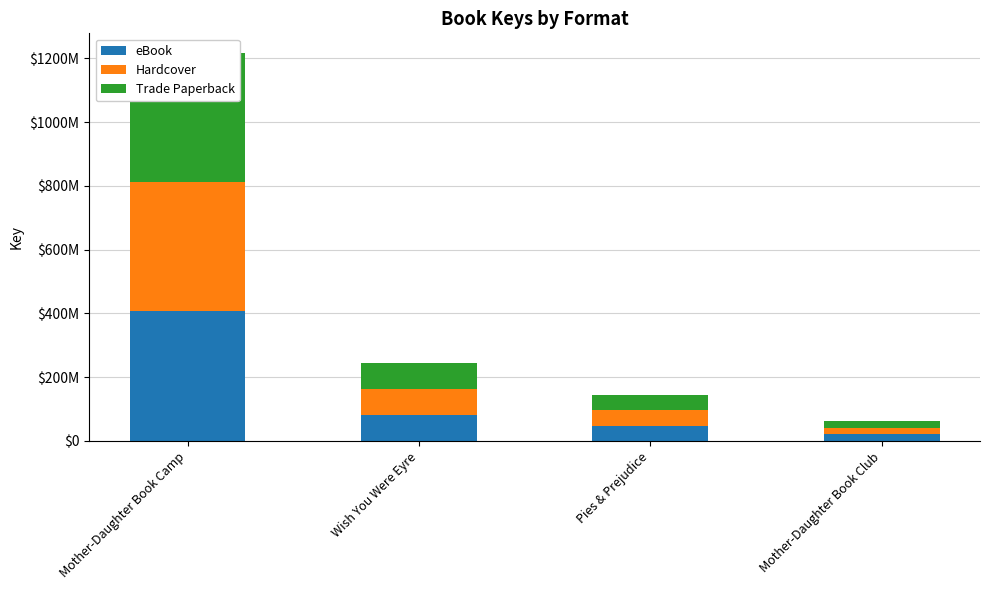

Between Pies & Prejudice and Mother-Daughter Book Camp, which is larger?

Mother-Daughter Book Camp